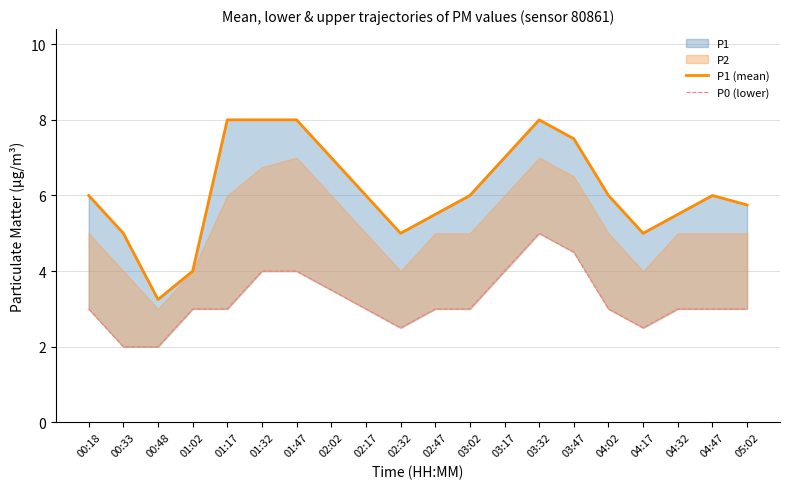

At 05:02, list the series in order from largest to smallest.

P1 (mean), P0 (lower)